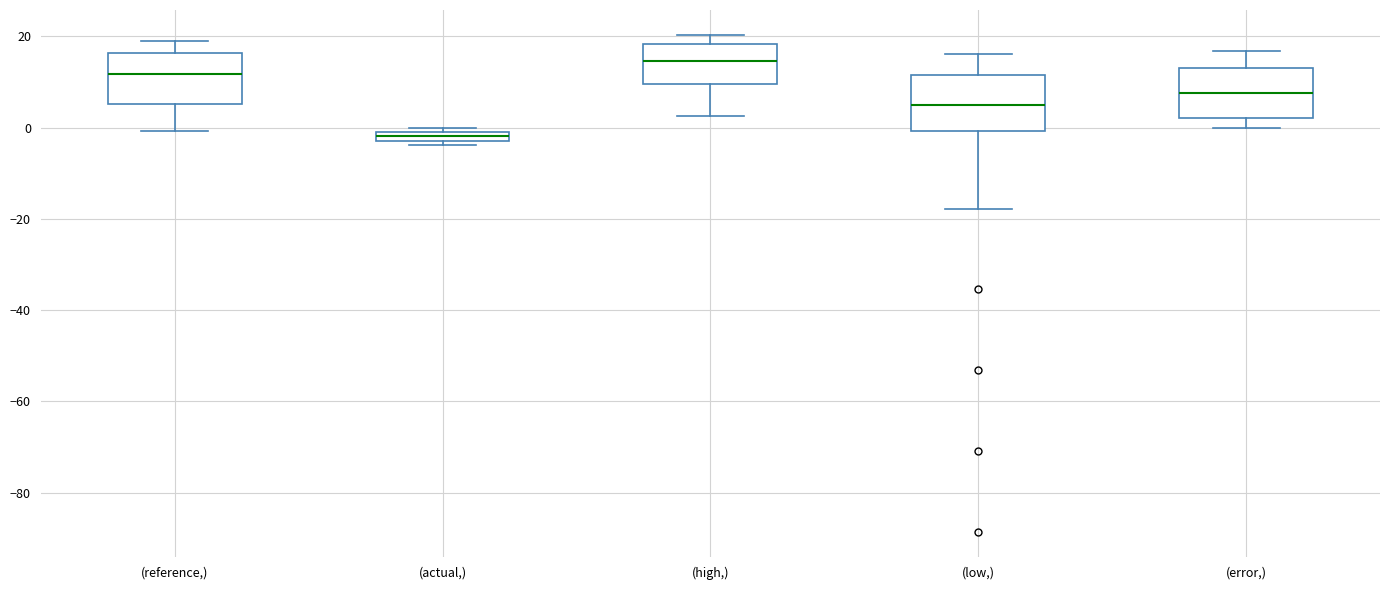

Where does the lower whisker of the box for (reference,) end on the y-axis? The values are not printed on the chart, so give them approximately, as read against the axis.

0